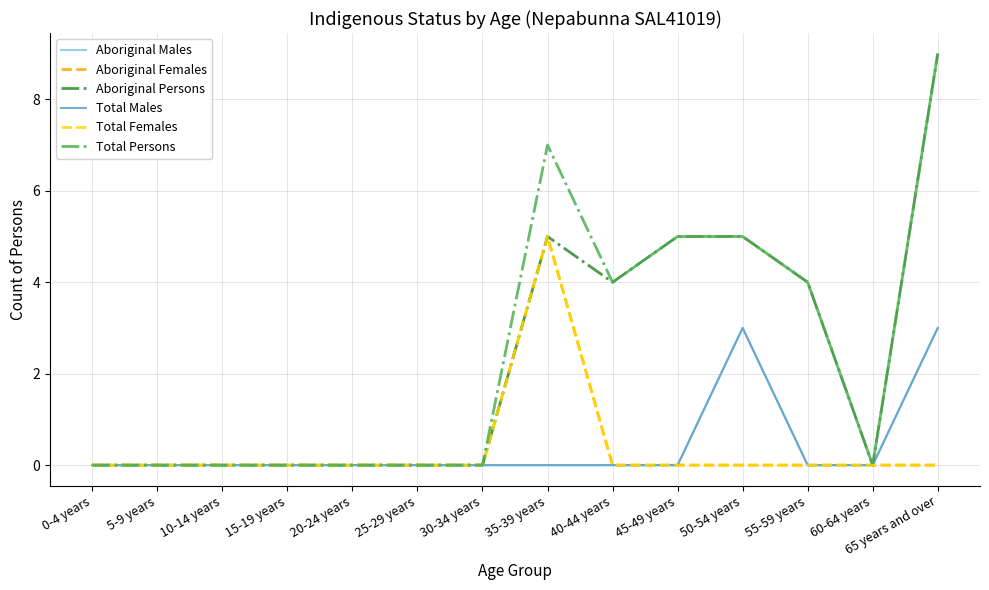

Does the chart have visible grid lines?

Yes